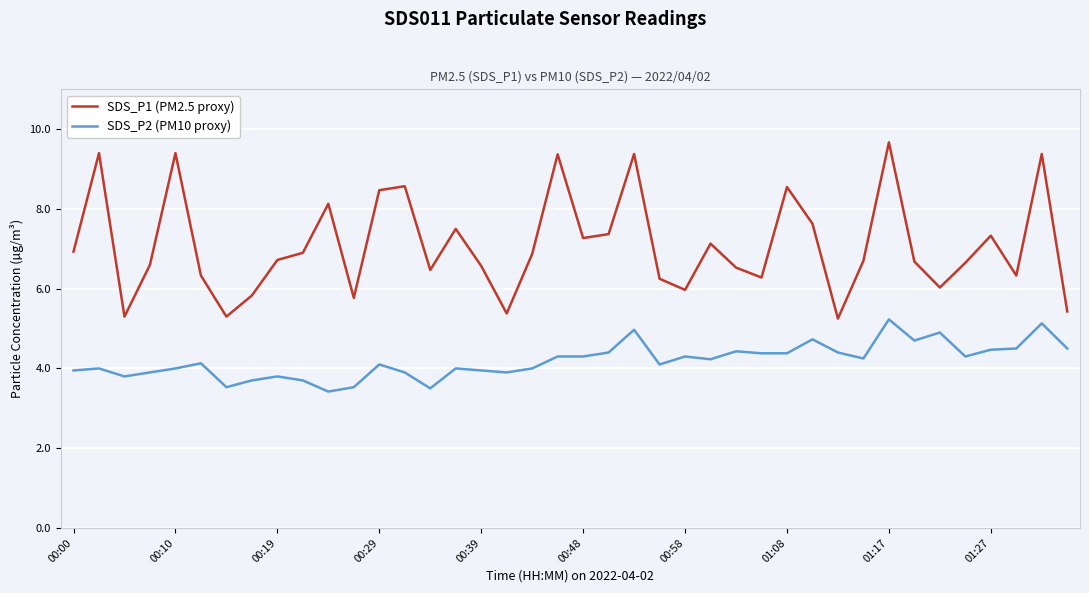

Does the chart display data point markers on the line(s)?

No